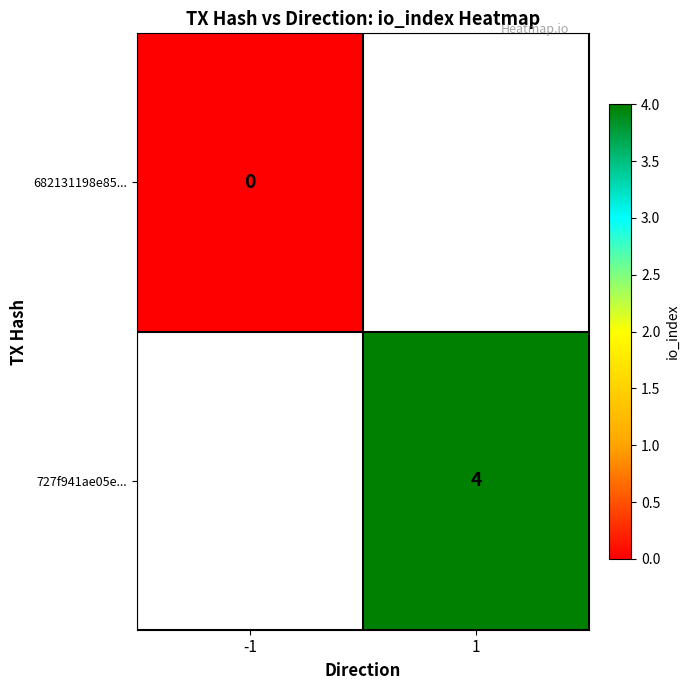

Is it true that 727f941ae05e... equals 1 at 1?

False